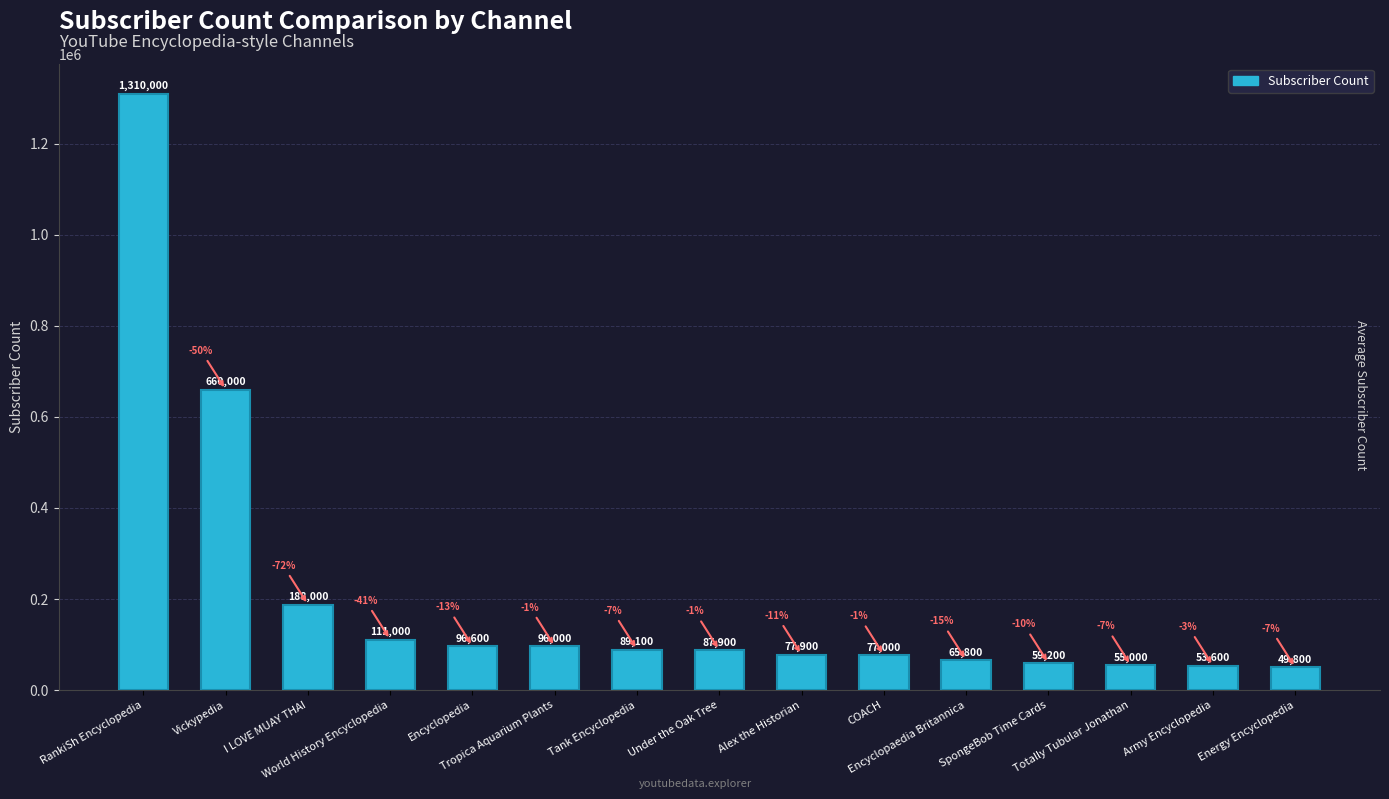

At which category does the chart reach its peak across all series?

RankiSh Encyclopedia